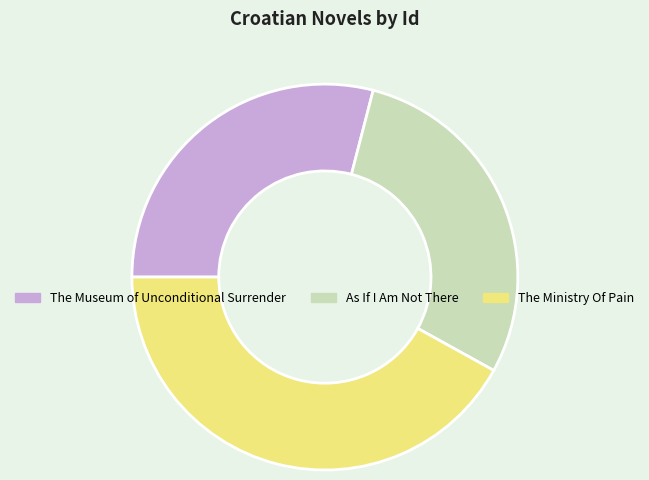

Which category has the biggest portion of the pie?

The Ministry Of Pain